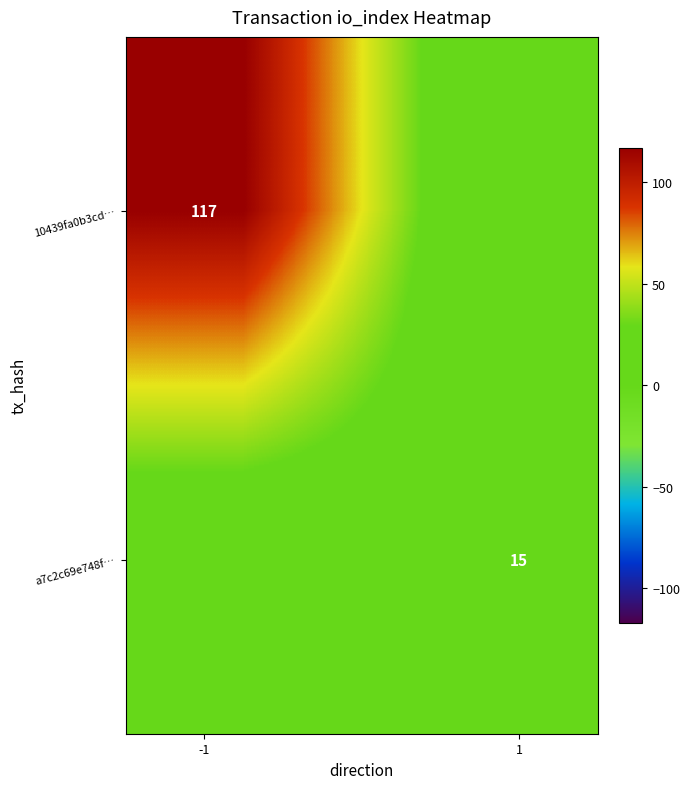

Rank the series by their maximum value, from highest to lowest.

10439fa0b3cd…, a7c2c69e748f…